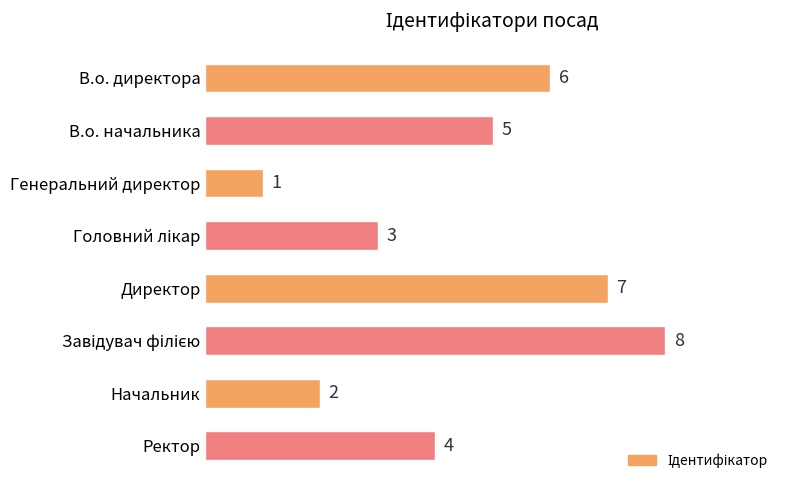

Reading bottom to top, what are all the values shown in this chart?

4	2	8	7	3	1	5	6